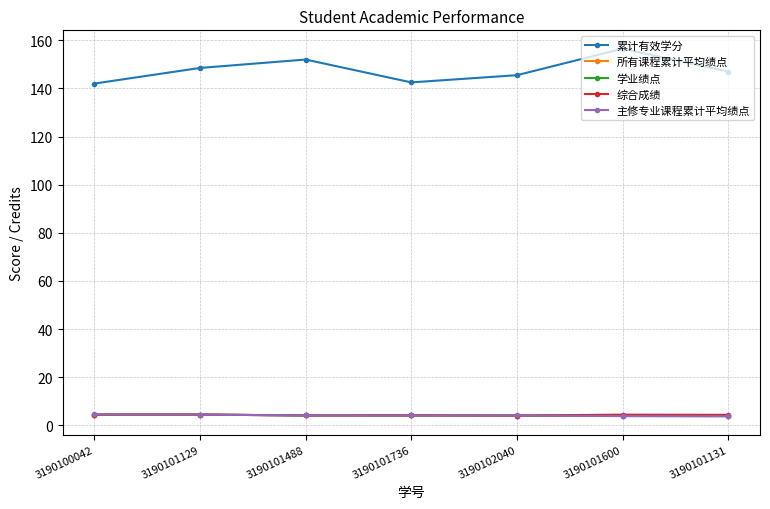

At which category does 累计有效学分 reach its first local peak?

3190101488